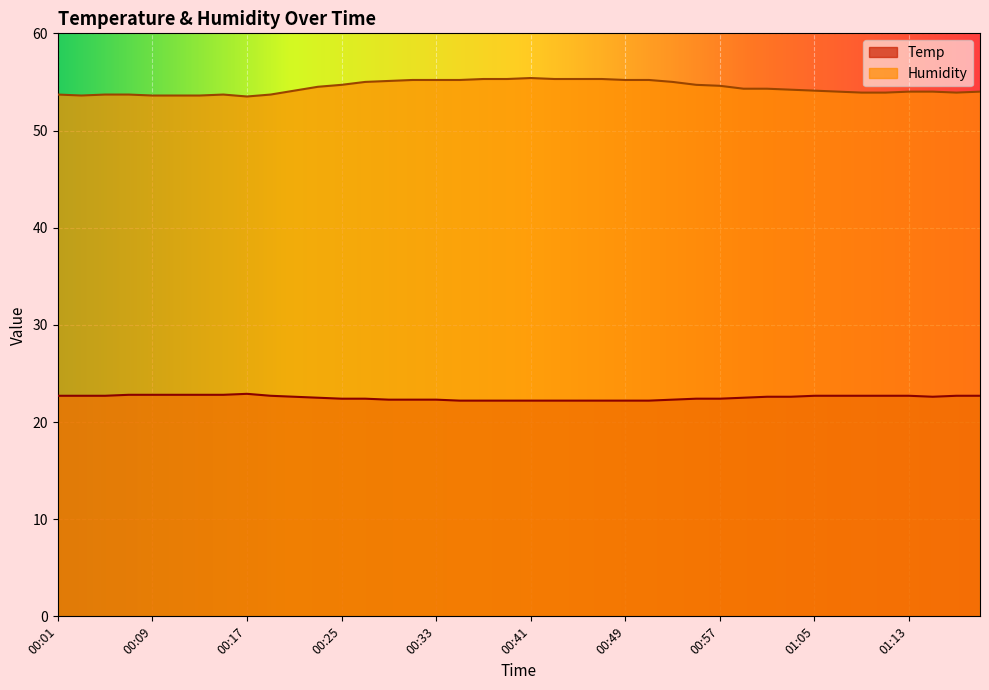

Where is the first local minimum for Temp?

01:15